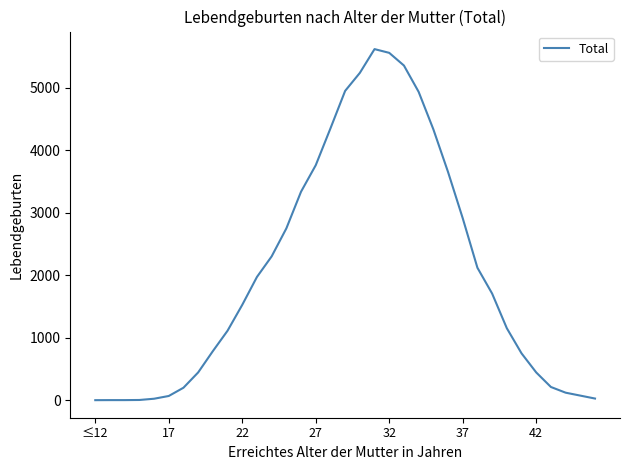

What is the maximum value shown in the chart?

5621